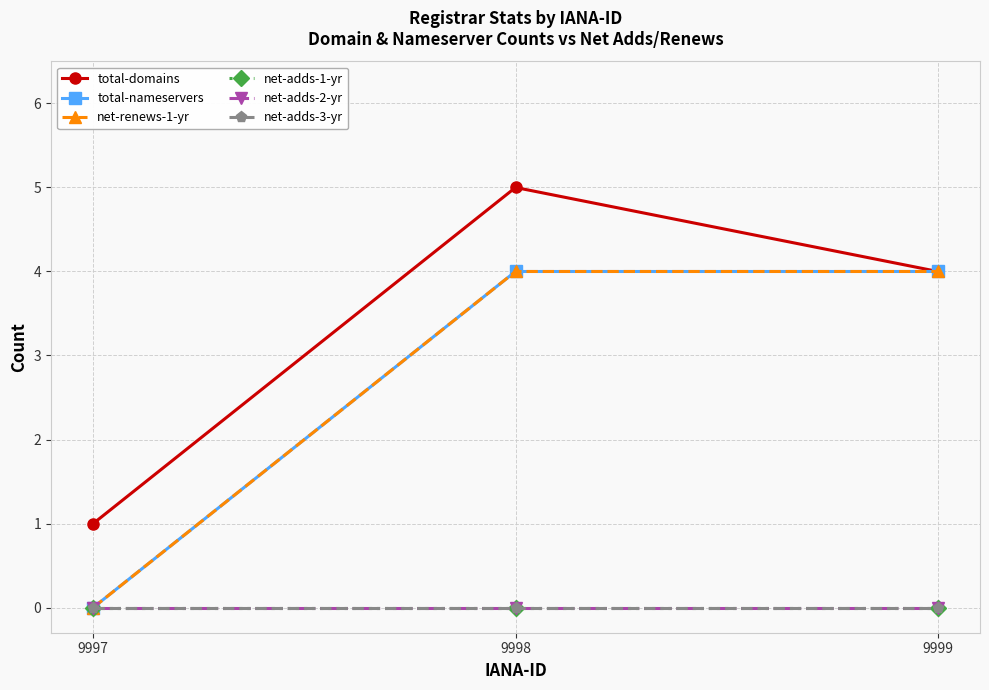

What is the value of the total-nameservers point at the 3rd from the left?

4